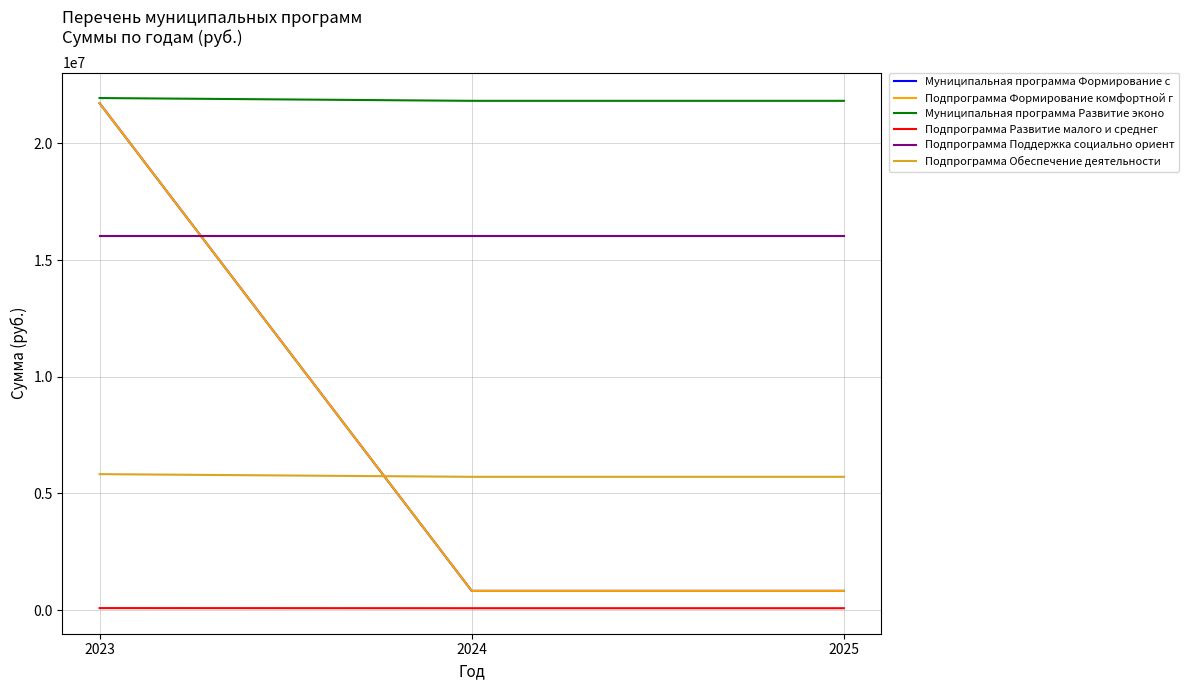

At which label is Подпрограмма Формирование комфортной г closest to 11273753?

2024